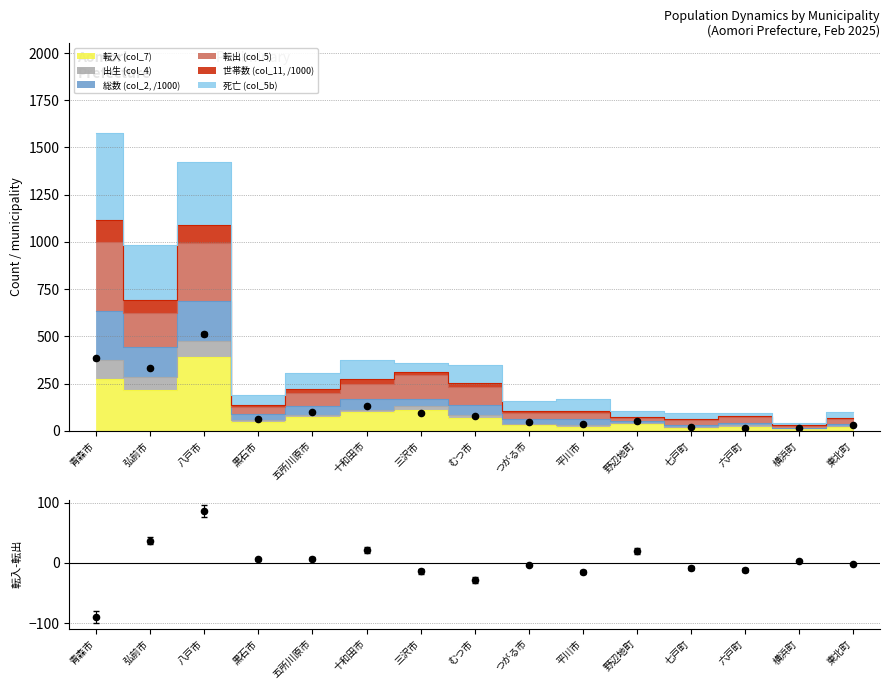

Which series has the largest total across all categories?

Data [residual]